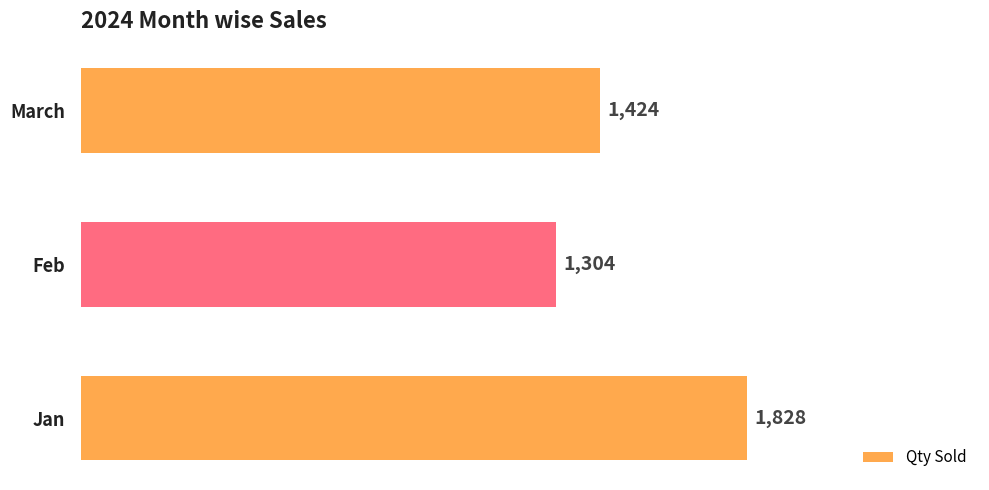

Reading top to bottom, what are all the values shown in this chart?

March=1424	Feb=1304	Jan=1828